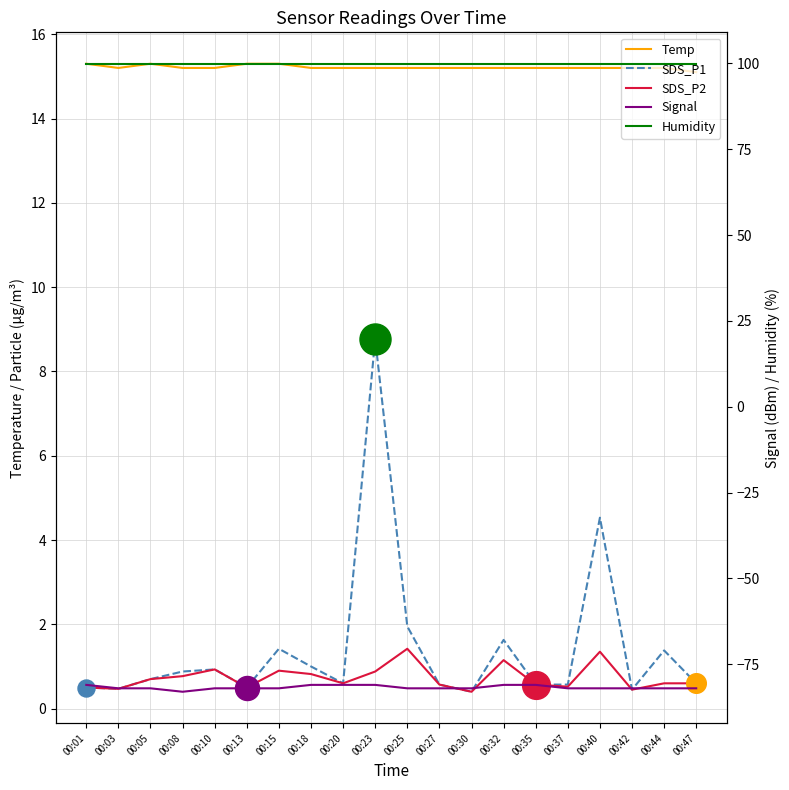

Which series reaches the minimum Y coordinate?

Signal